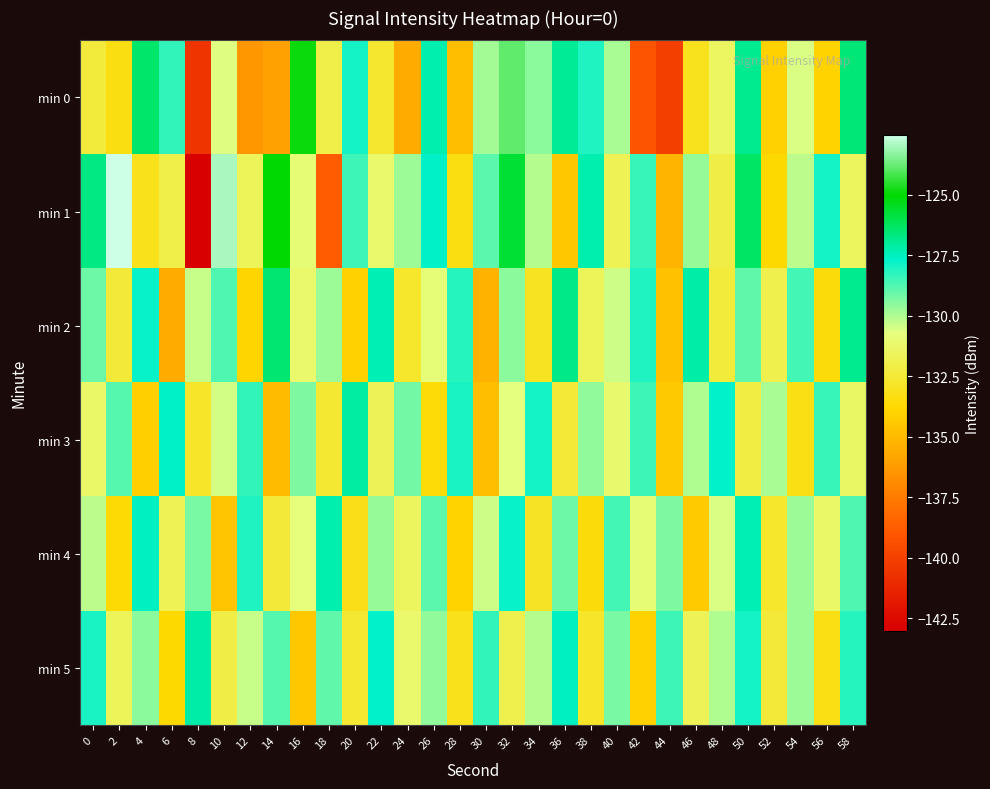

Rank the series by their maximum value, from highest to lowest.

min 1, min 0, min 2, min 3, min 5, min 4